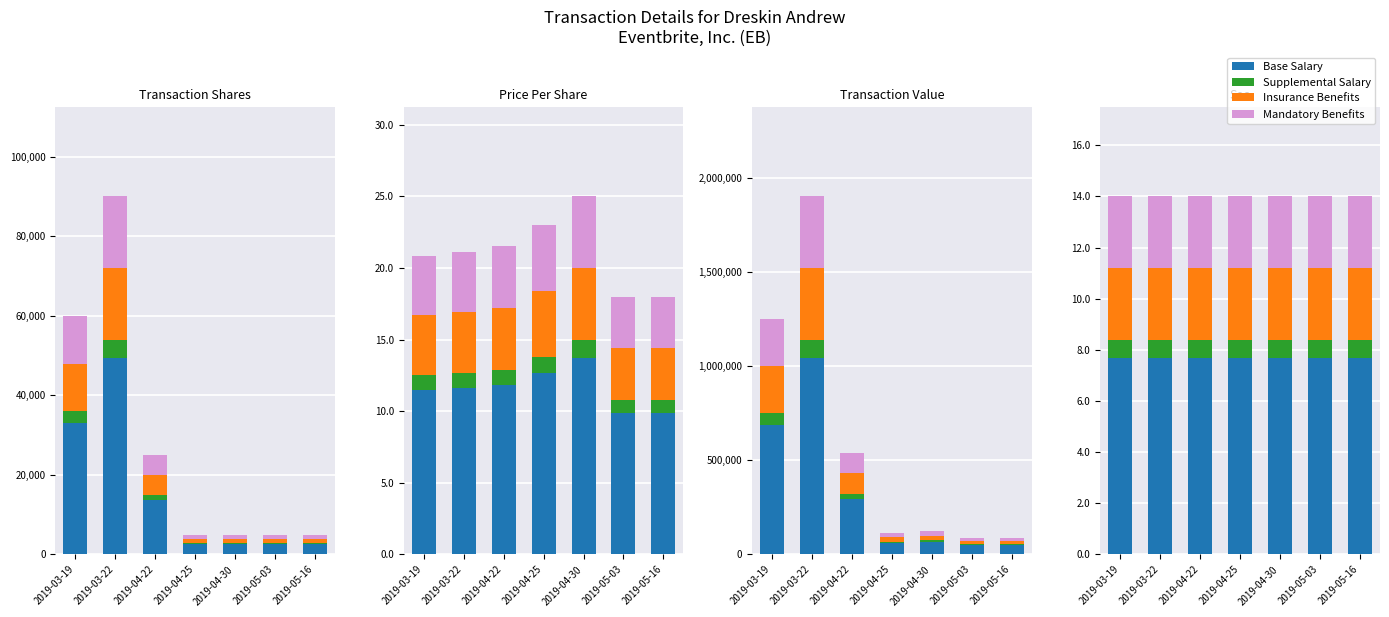

At 2019-04-25, list the series in order from largest to smallest.

Base Salary, Insurance Benefits, Mandatory Benefits, Supplemental Salary